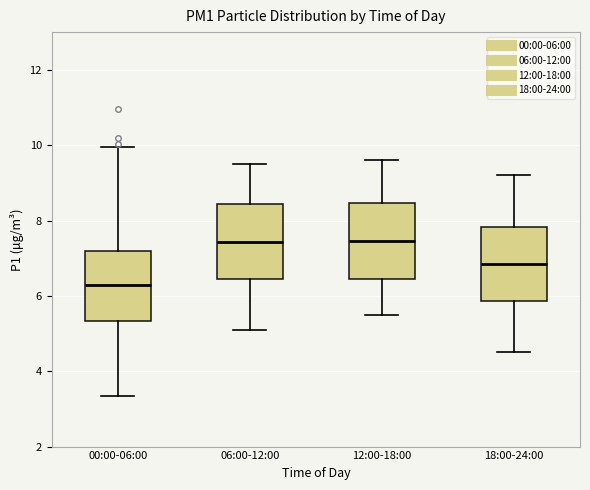

Reading left to right, read every box against the y-axis: the position of its median line, the range the box covers, and the ends of its whiskers. The values are not printed on the chart, so give them approximately, as read against the axis.

00:00-06:00: median 6.2, box 5.4 to 7.2, whiskers 3.4 to 10.0
06:00-12:00: median 7.4, box 6.4 to 8.4, whiskers 5.2 to 9.6
12:00-18:00: median 7.4, box 6.4 to 8.4, whiskers 5.6 to 9.6
18:00-24:00: median 6.8, box 5.8 to 7.8, whiskers 4.6 to 9.2